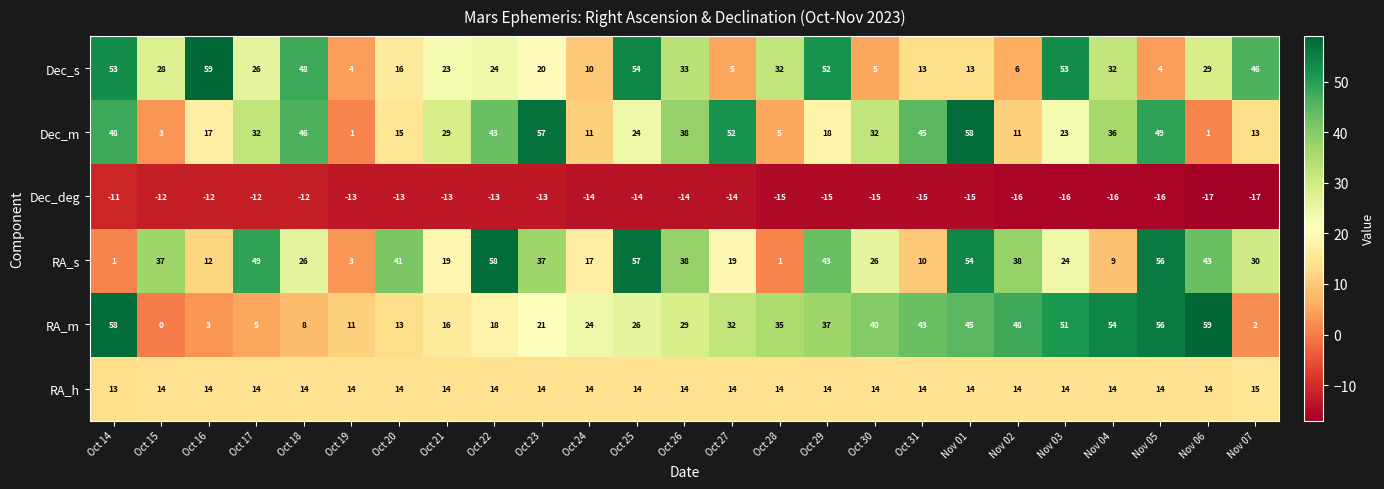

Between Nov 04 and Nov 05, which series saw the biggest shift?

RA_s